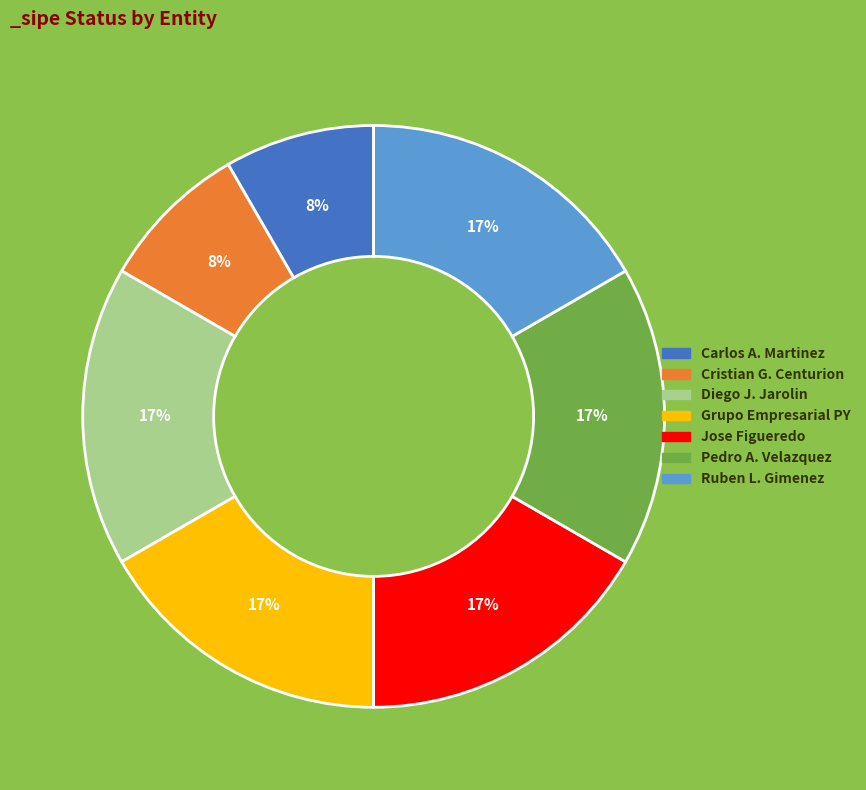

To the nearest percent, what is the average slice percentage?

14%